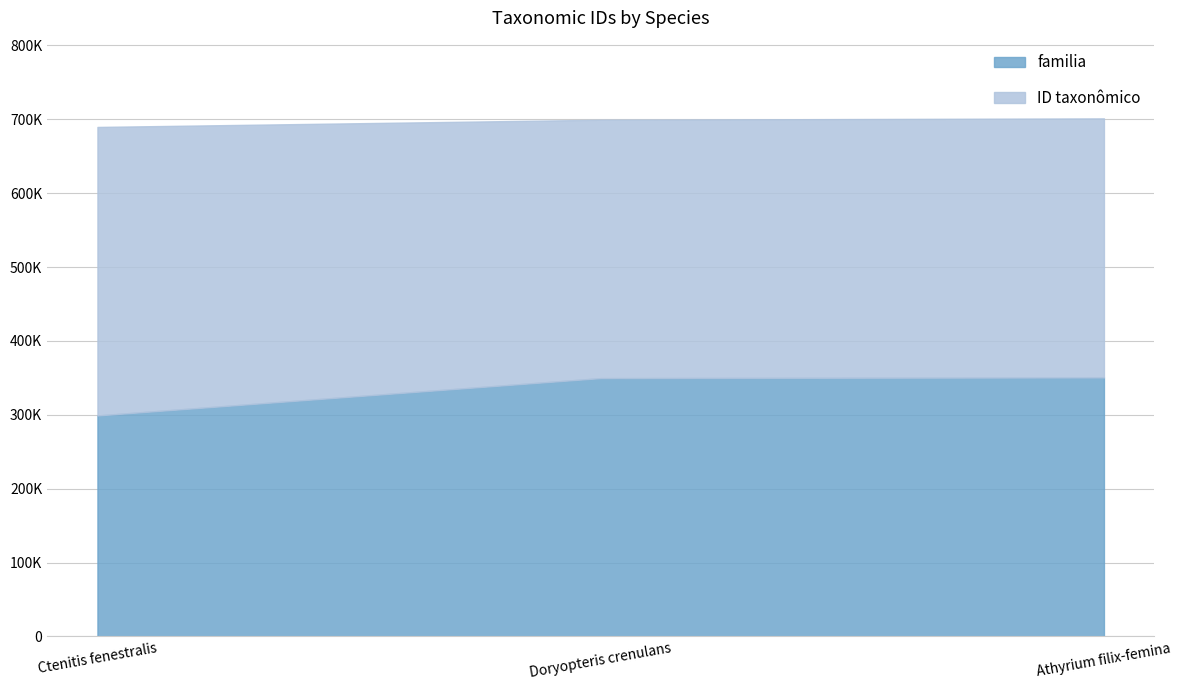

What is the minimum value for ID taxonômico?

349748